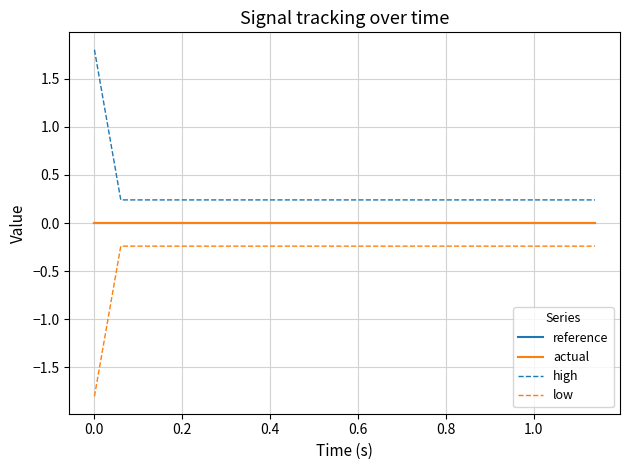

Does the chart display data point markers on the line(s)?

No